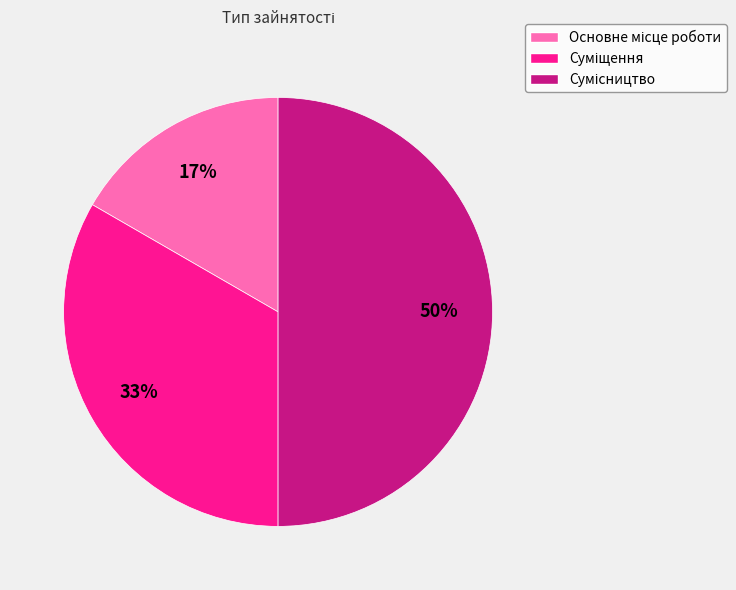

To the nearest percent, what is the difference between the largest and smallest slice percentages?

33%